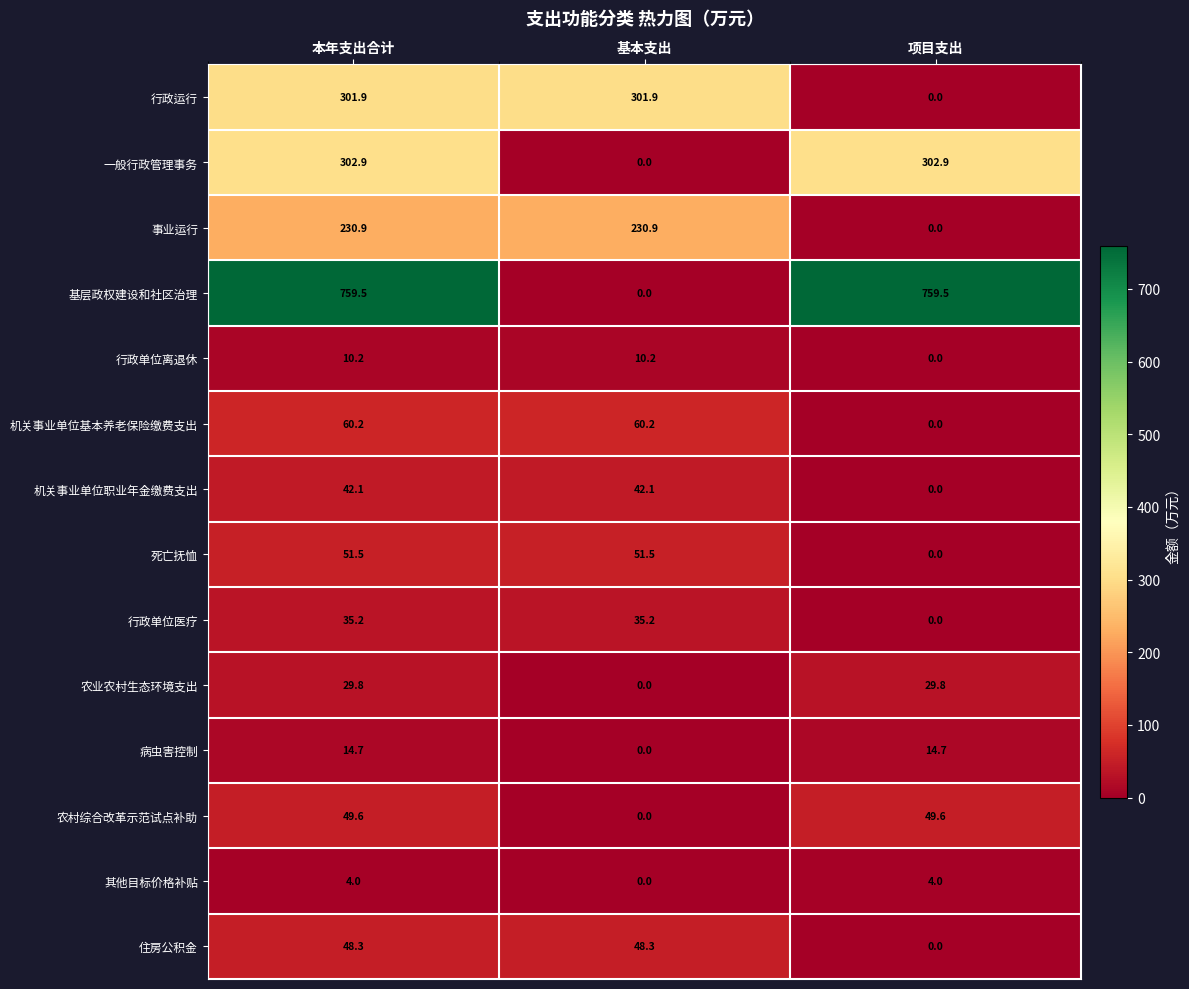

What is the greatest value displayed?

759.5